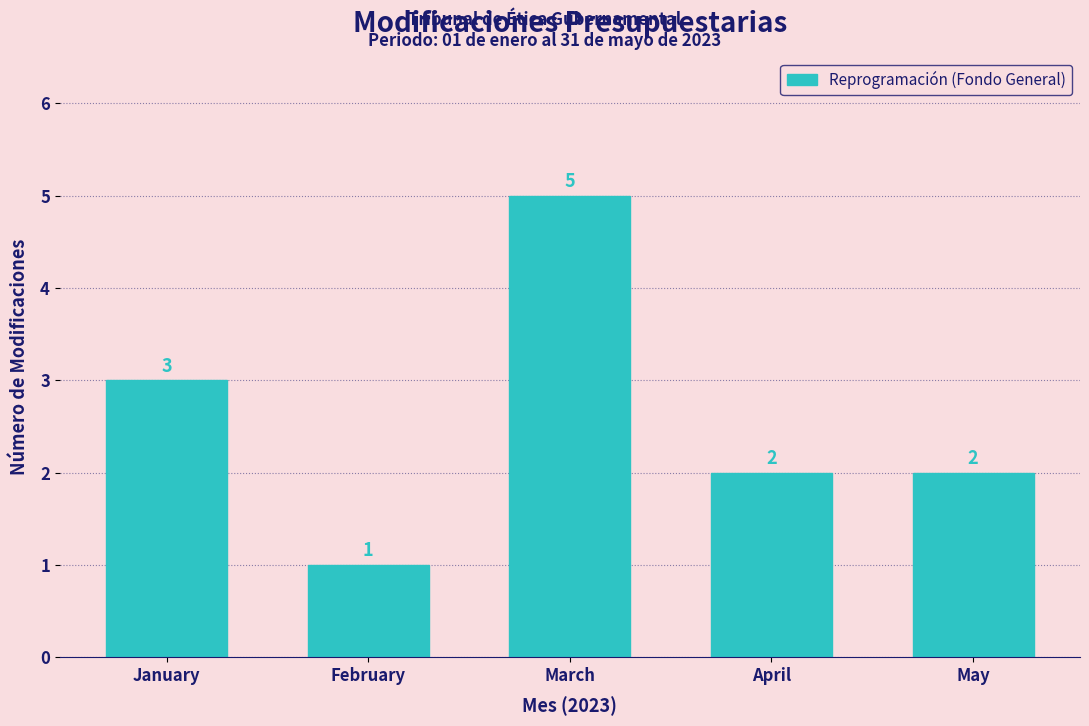

Reading left to right, extract all data points from this chart.

3	1	5	2	2